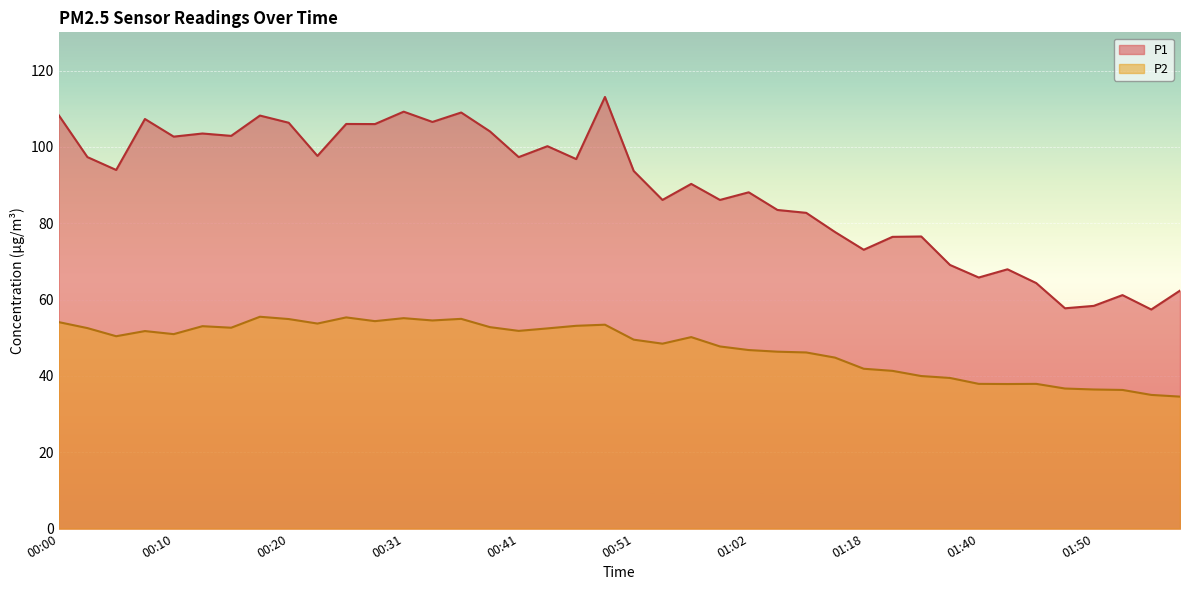

Which series has the largest total across all categories?

P1